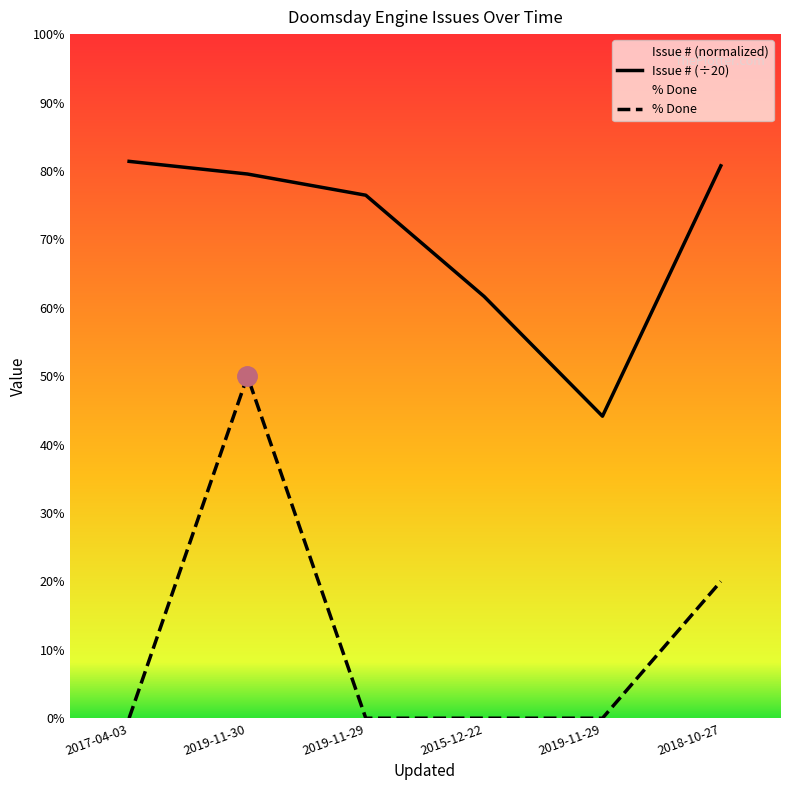

Which series has the widest spread of values?

% Done